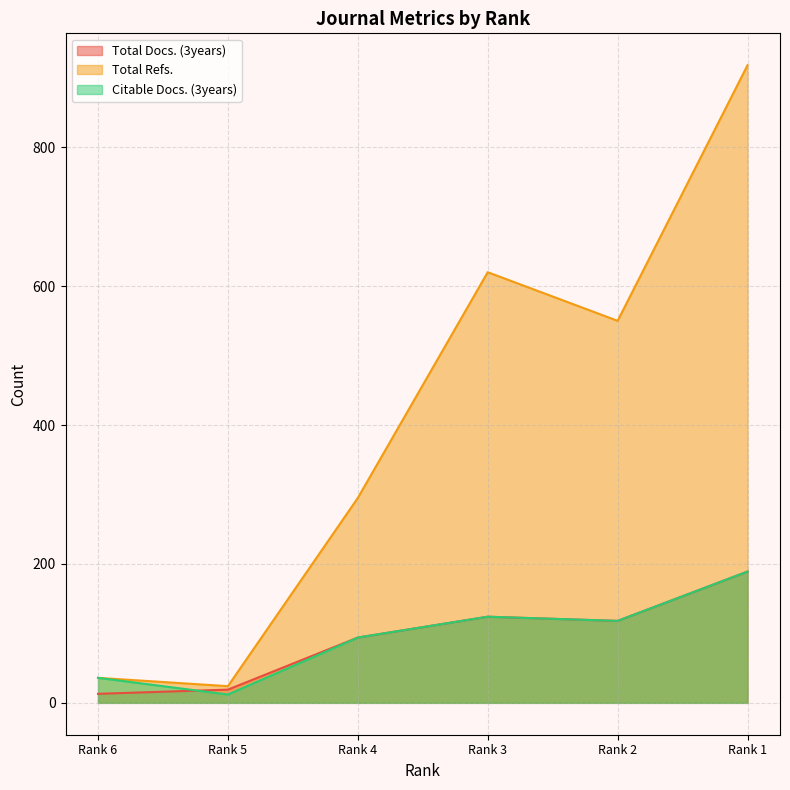

True or false: Total Refs. and Citable Docs. (3years) cross at least once.

False